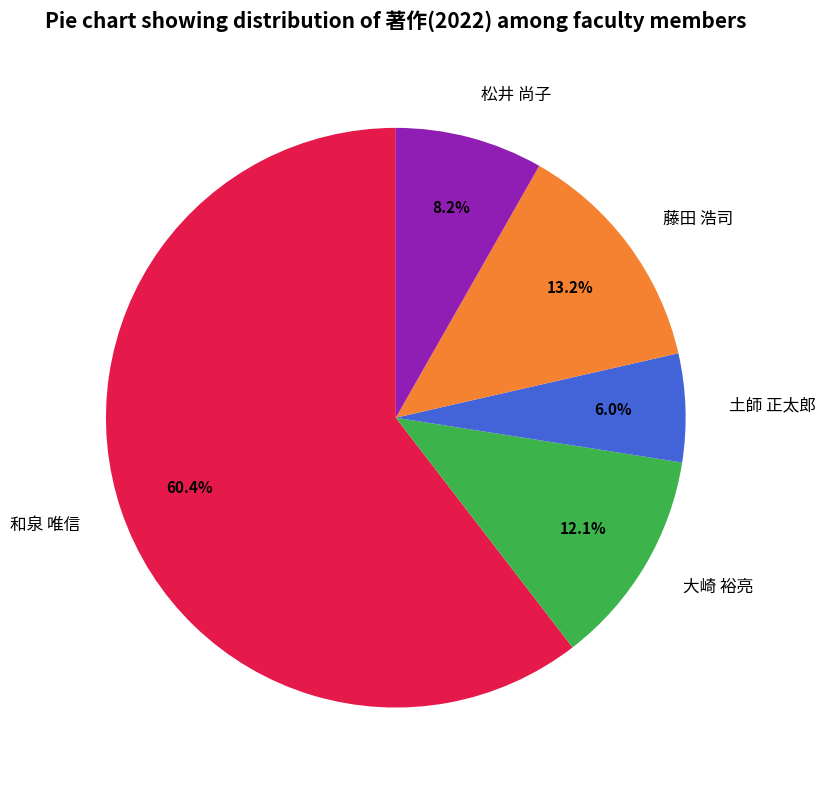

Does 和泉 唯信 represent more than half of the total?

Yes